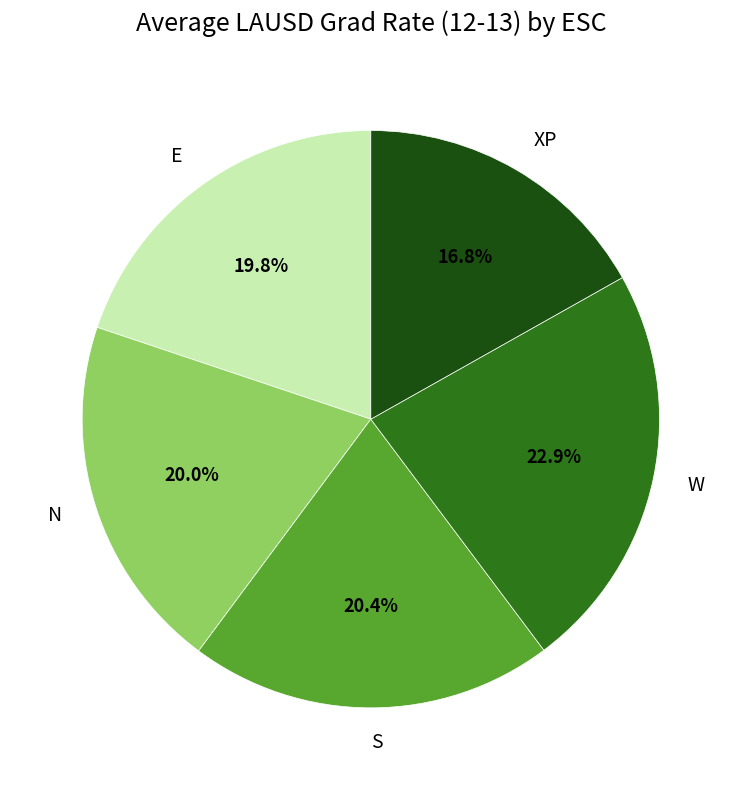

How many slices are in this pie chart?

5